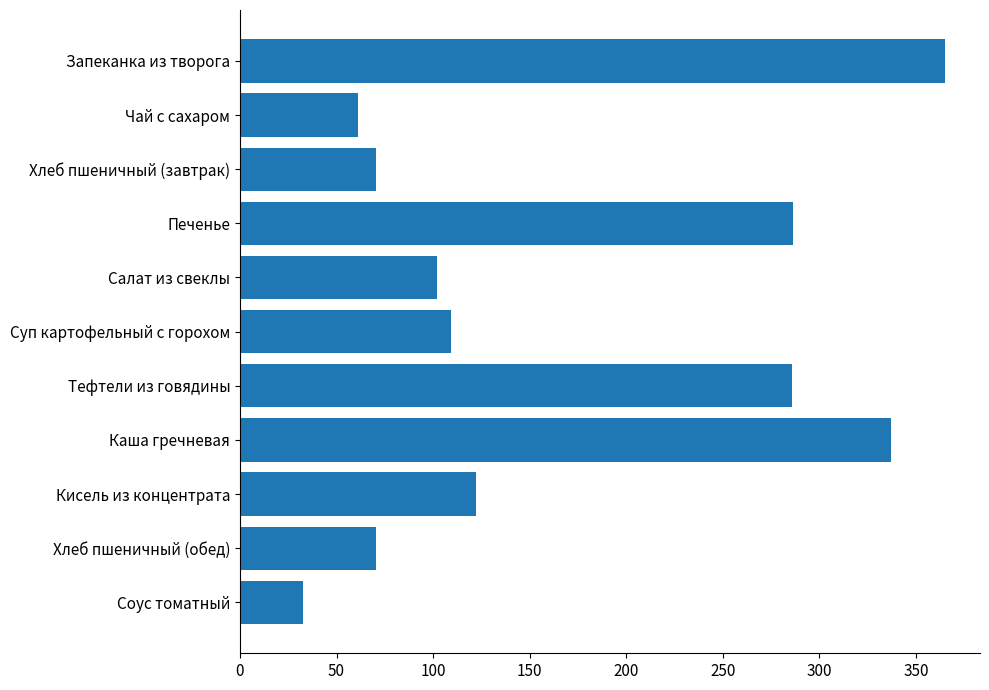

At which label is the value closest to 198?

Кисель из концентрата